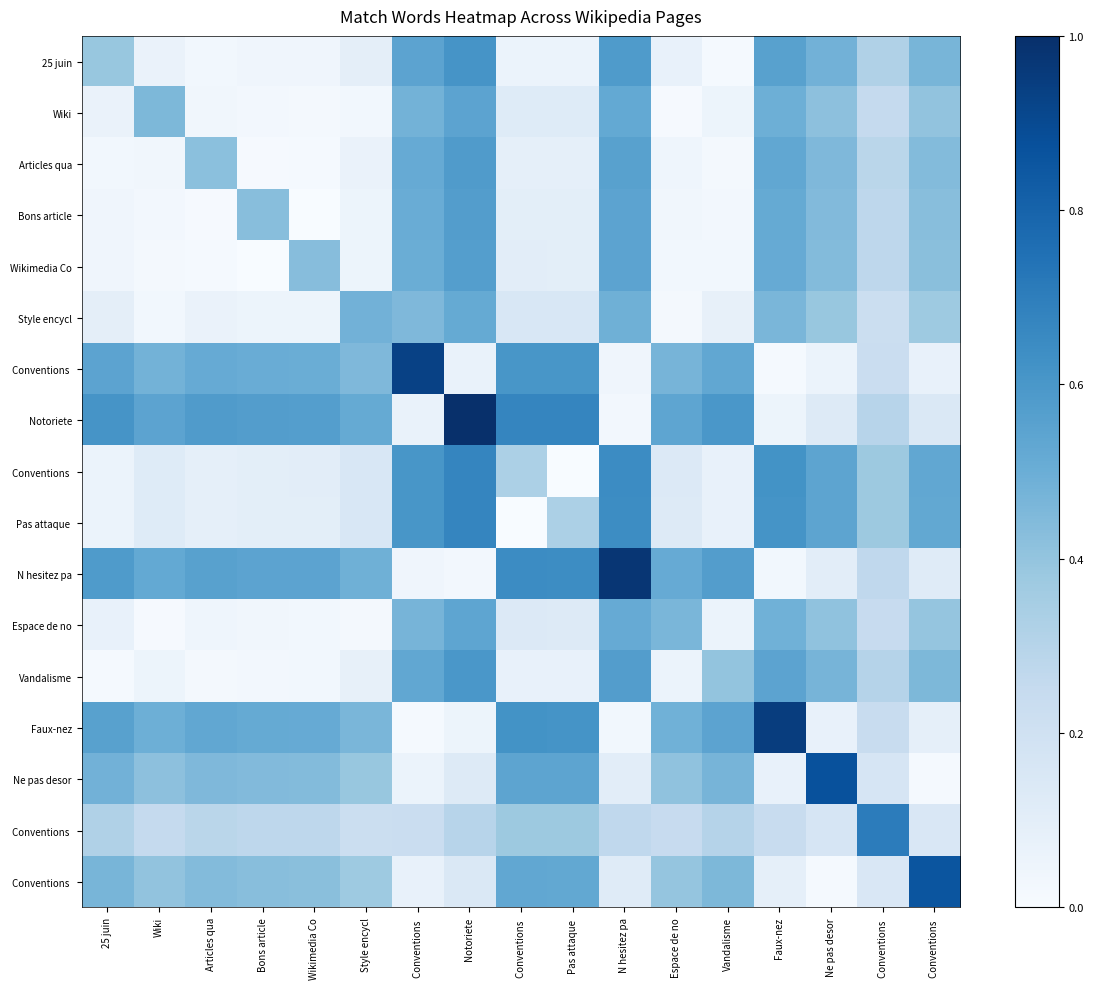

Which label corresponds to the smallest value in the chart?

Pas attaque 